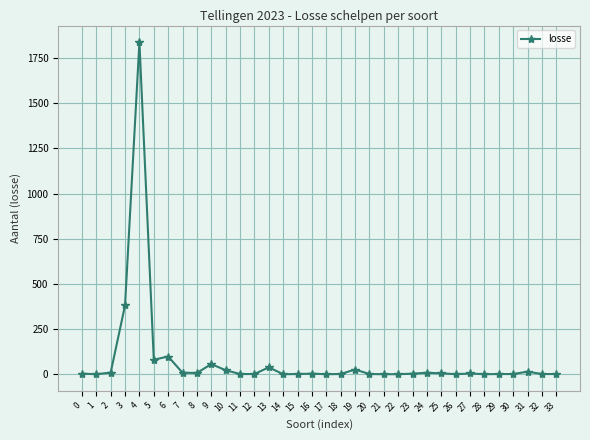

What is the difference between the second highest and second lowest values?

381